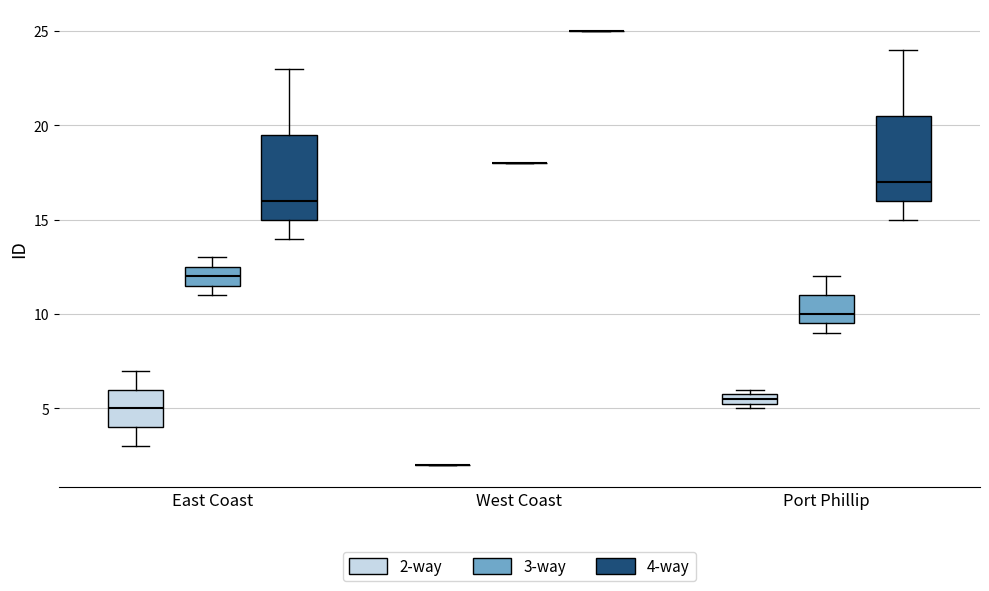

Where is the upper edge of the box for East Coast (3-way) on the y-axis? The values are not printed on the chart, so give them approximately, as read against the axis.

12.5